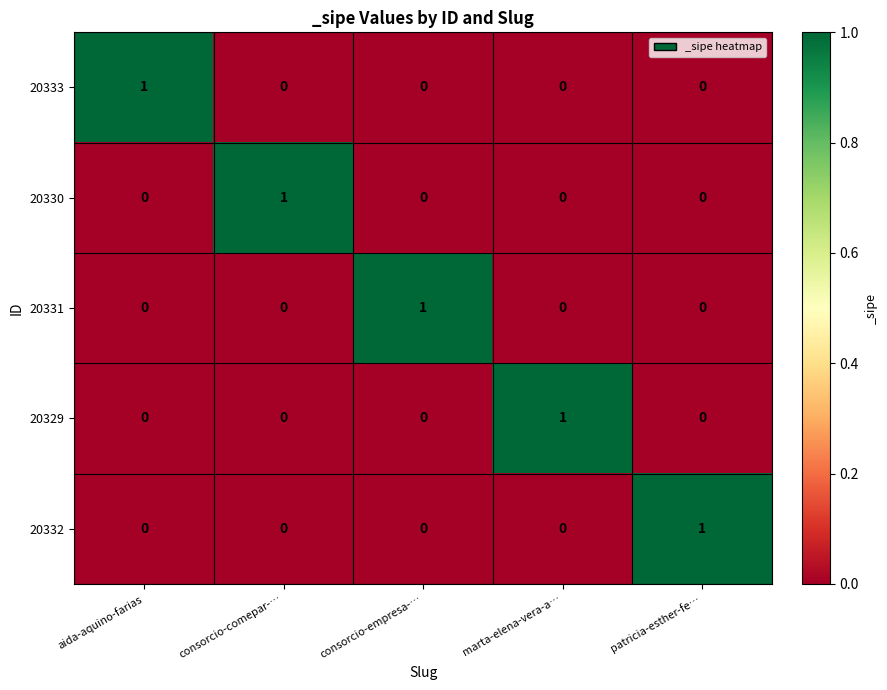

What is the difference between the highest and lowest values at consorcio-empresa-…?

1